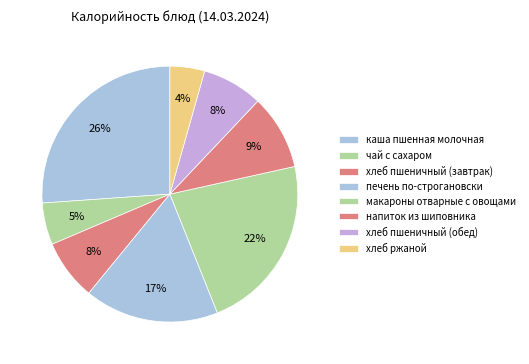

True or false: макароны отварные с овощами accounts for 13% of the total.

False